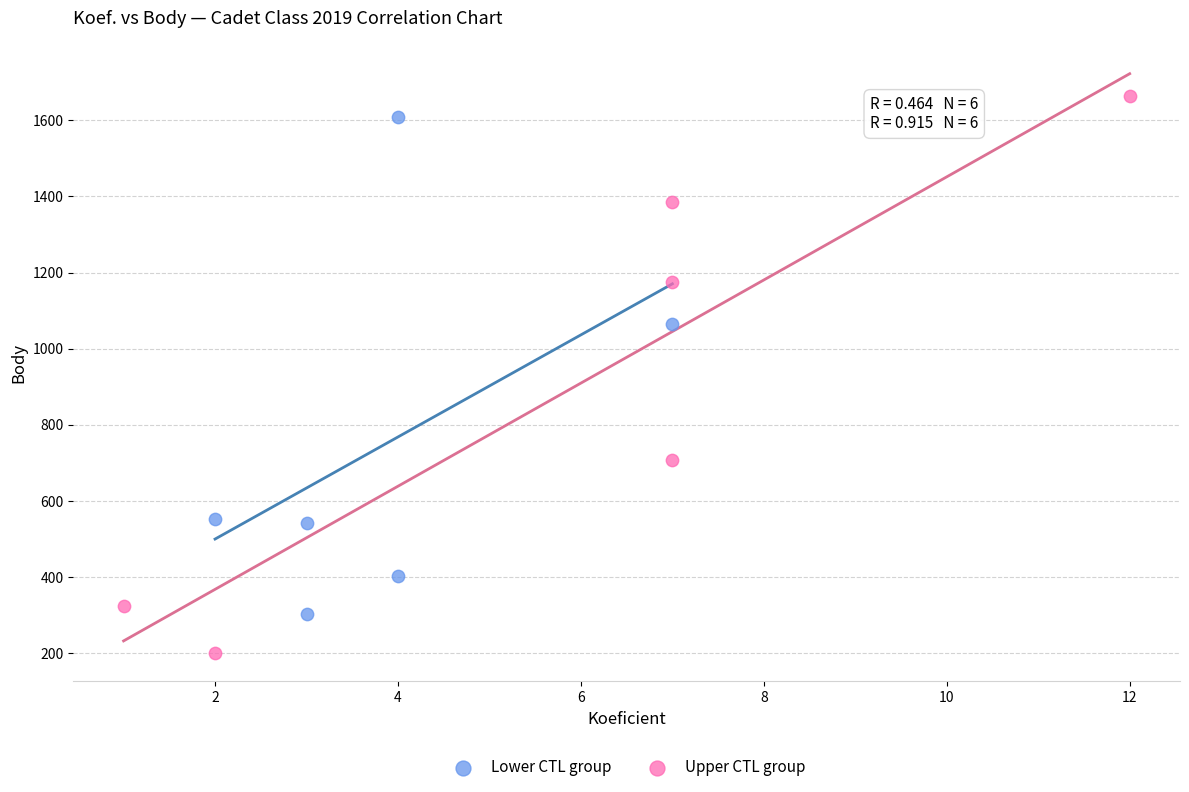

Which series contains the highest Y value?

Upper CTL group